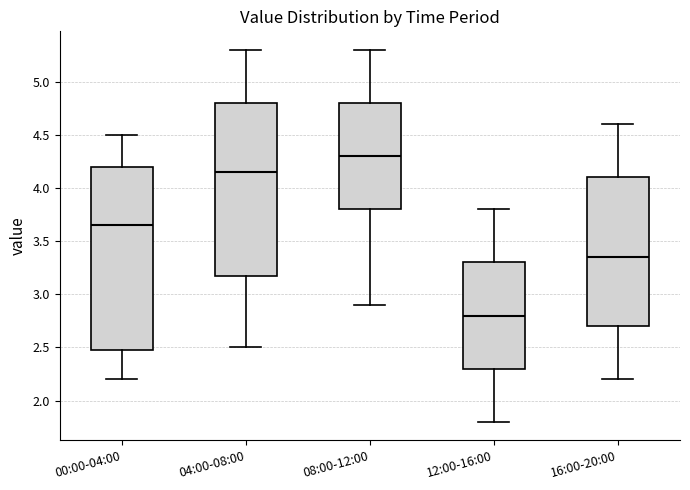

Comparing the boxes themselves (not the whiskers), which one is the tallest?

00:00-04:00